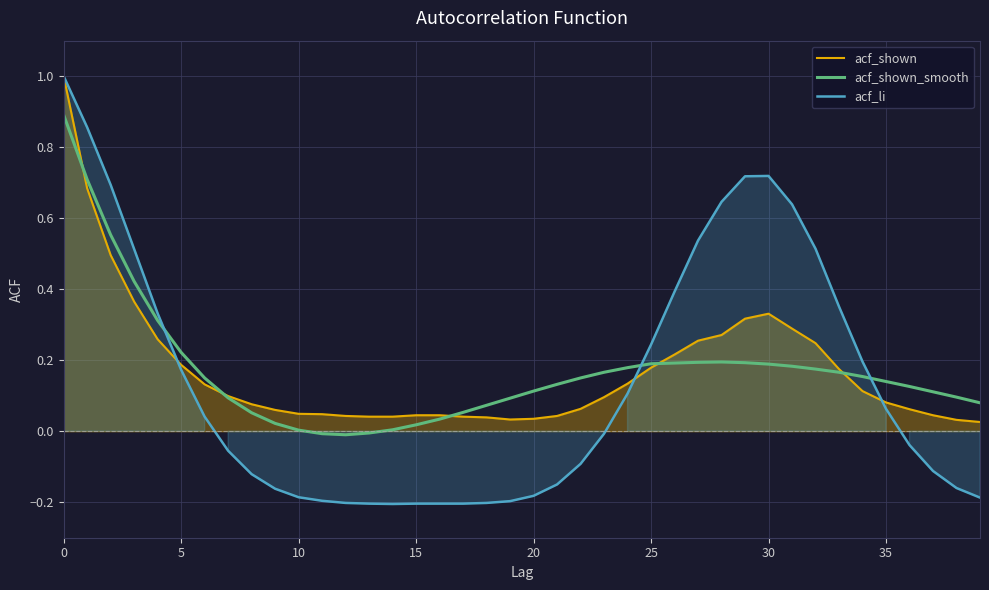

True or false: acf_shown_smooth and acf_shown intersect in this chart.

True